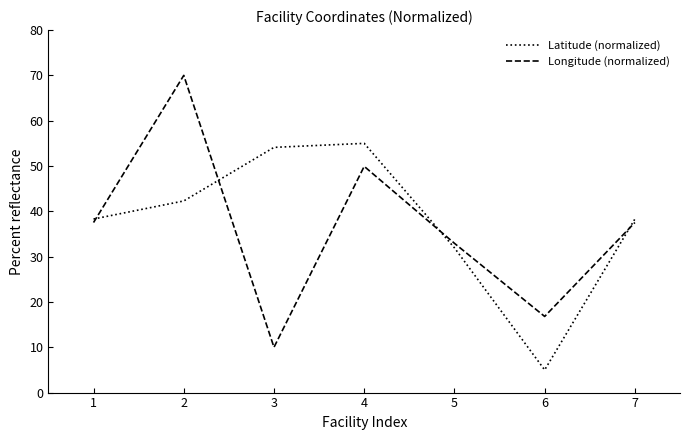

Read the Longitude (normalized) value at 4.

49.9